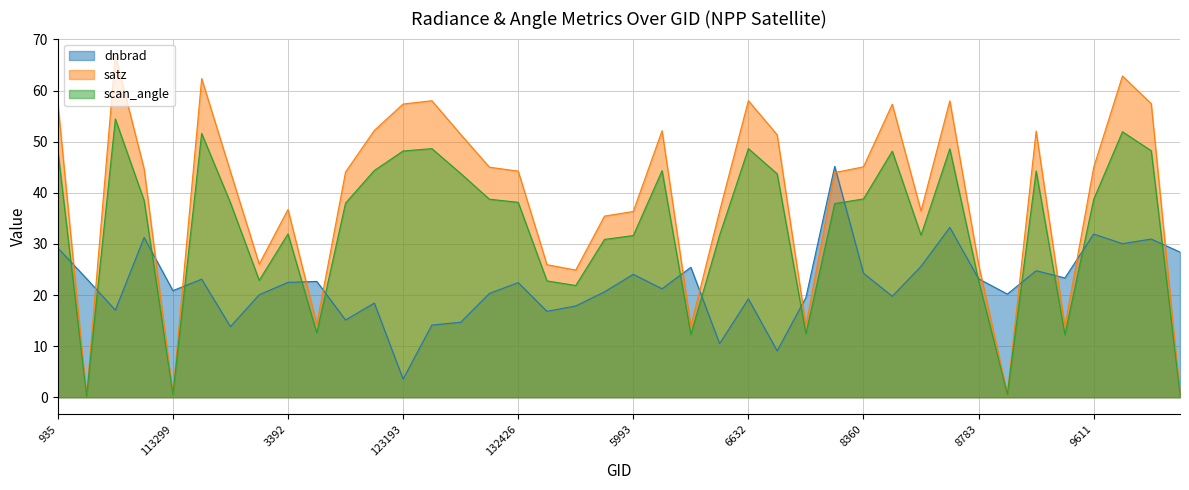

True or false: satz and scan_angle cross at least once.

False